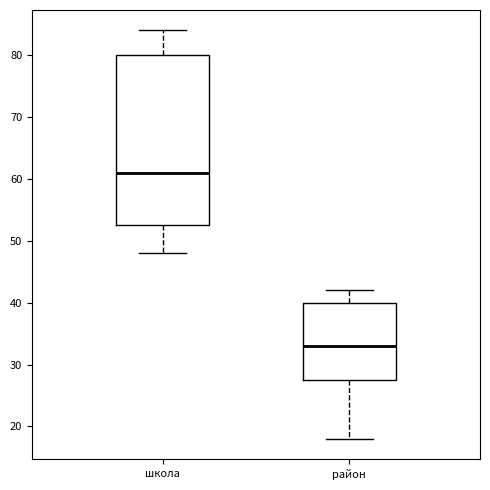

Where is the upper edge of the box for район on the y-axis? The values are not printed on the chart, so give them approximately, as read against the axis.

40